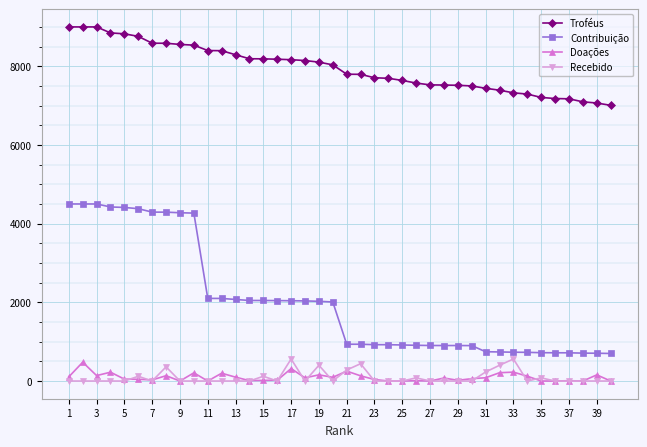

What is the lowest value of the Troféus series?

7007